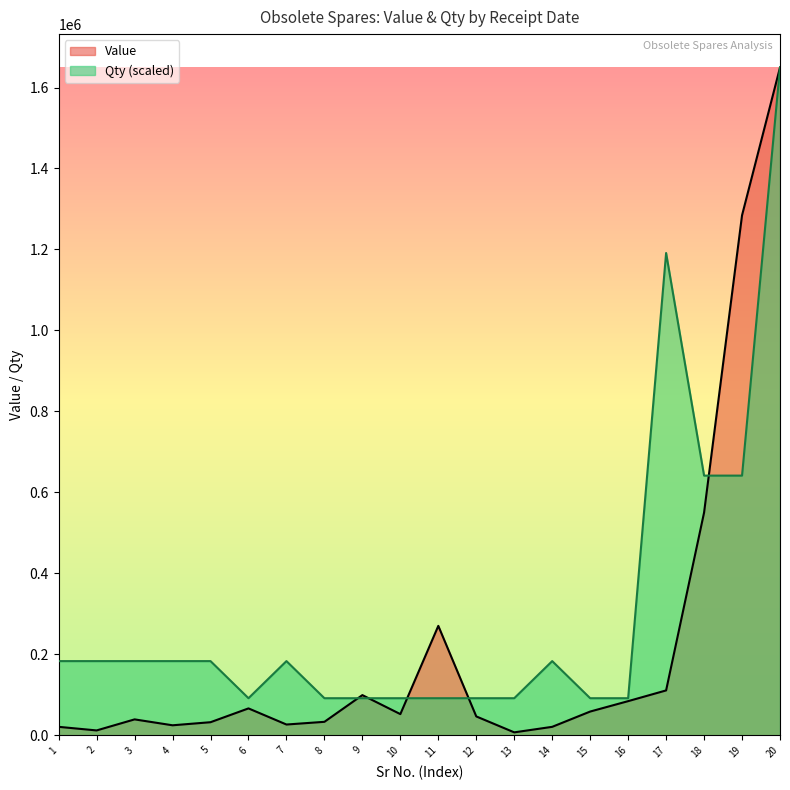

Rank the series by their average value, from highest to lowest.

Qty (scaled), Value